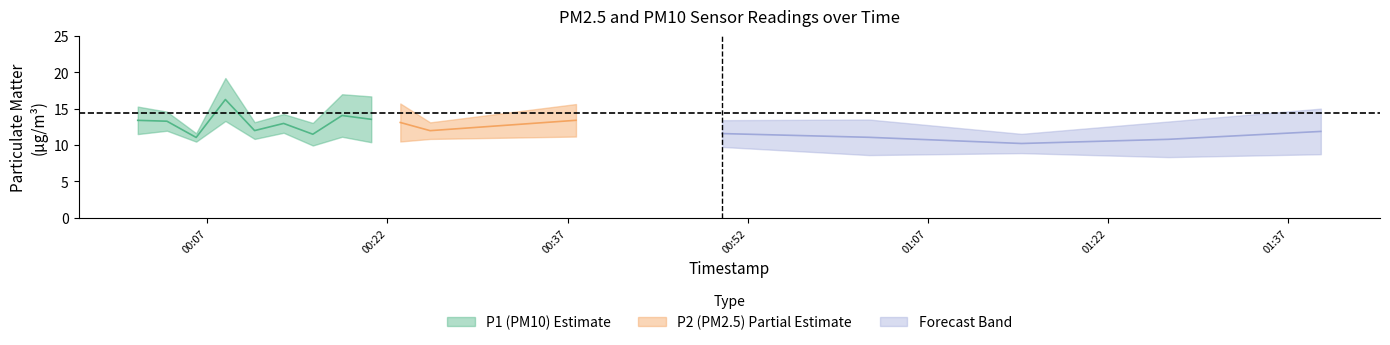

What is the difference between the P1 values at 3 and 11?

3.6